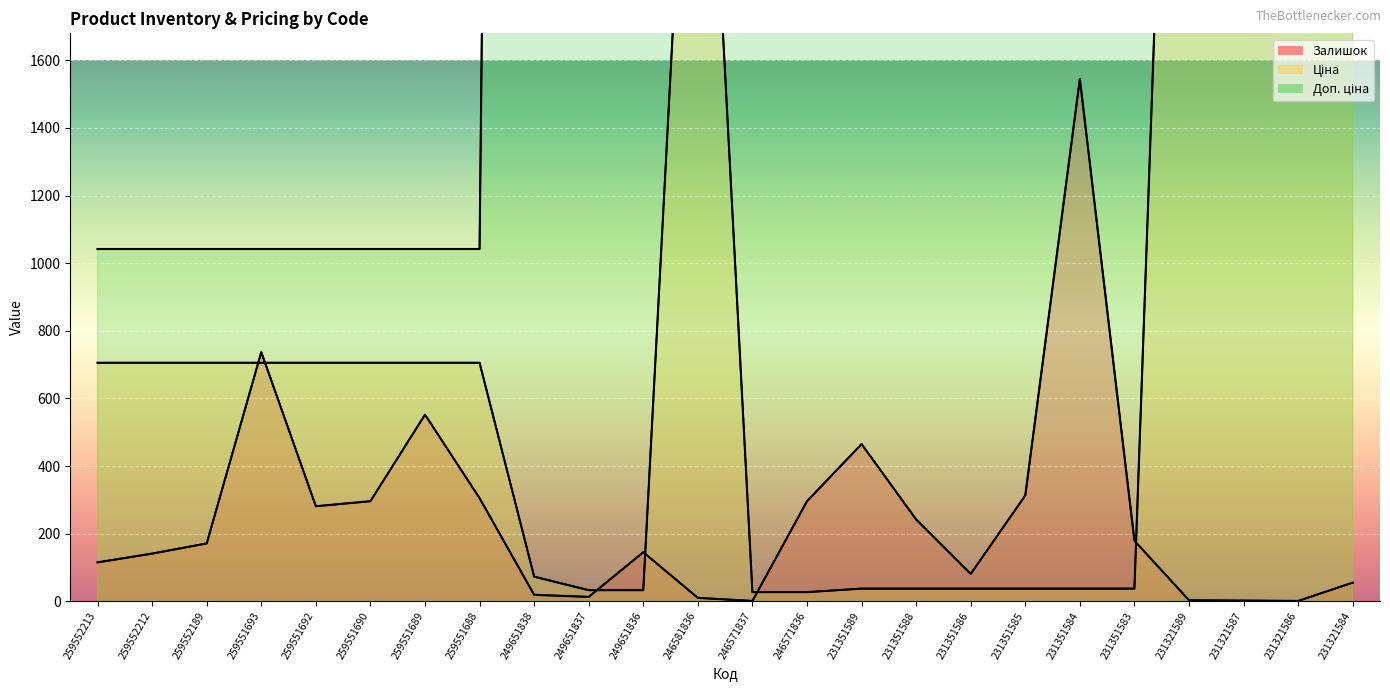

What is the minimum value shown in the chart?

1.0